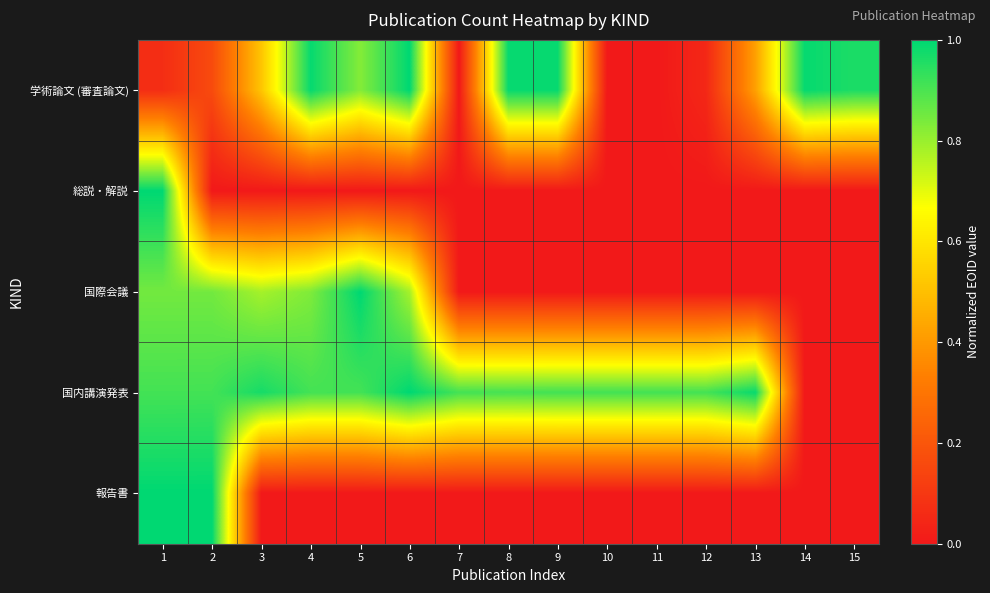

At how many categories does at least one series exceed 0?

15